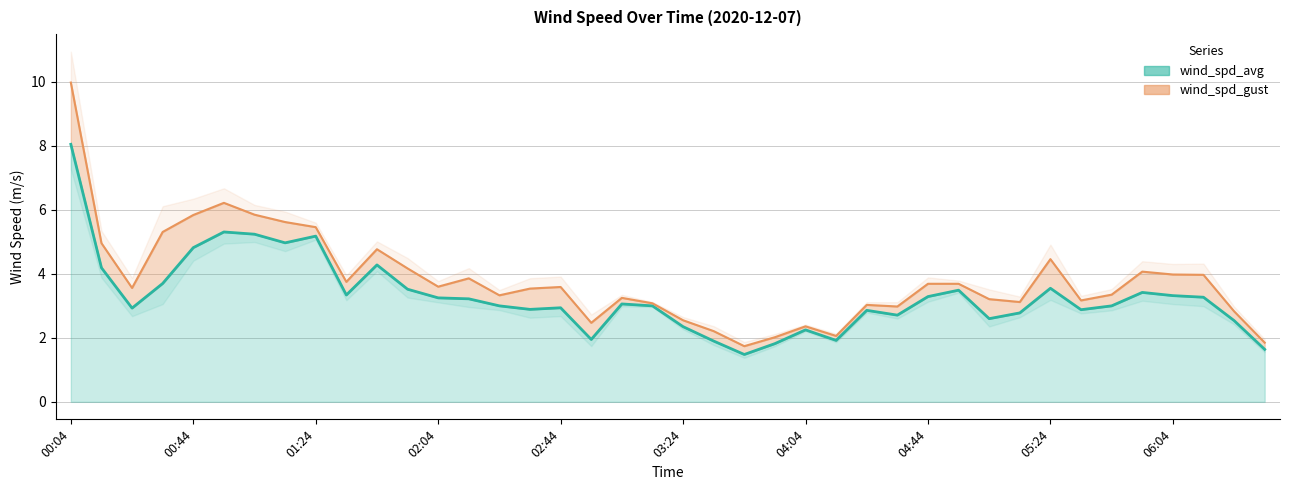

List the series in order of their overall mean, highest first.

wind_spd_gust, wind_spd_avg